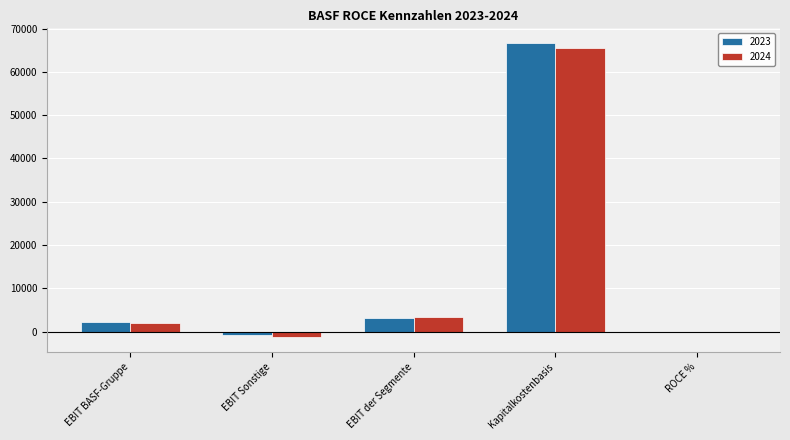

Is it true that 2024 equals 40666.7 at Kapitalkostenbasis?

False